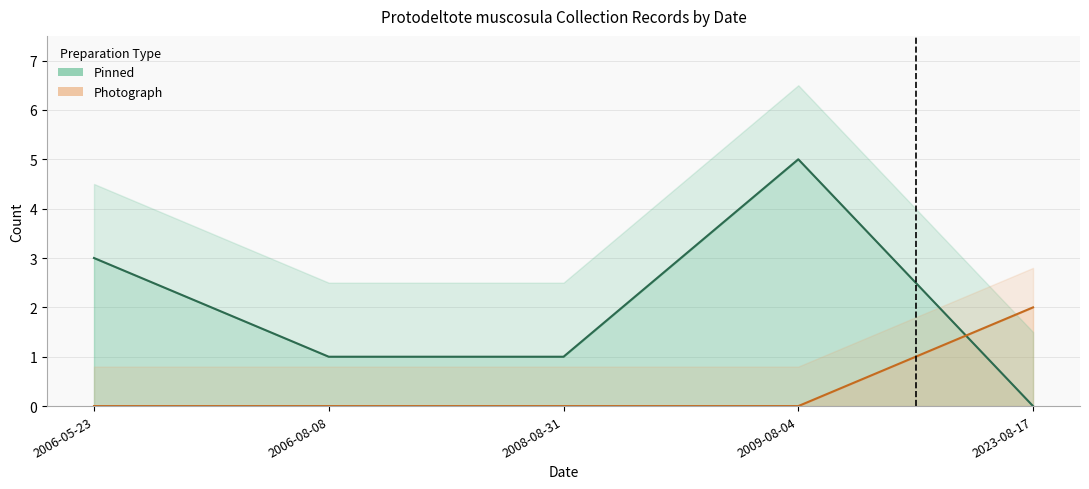

The value of Pinned at 2009-08-04 is 1. True or false?

False